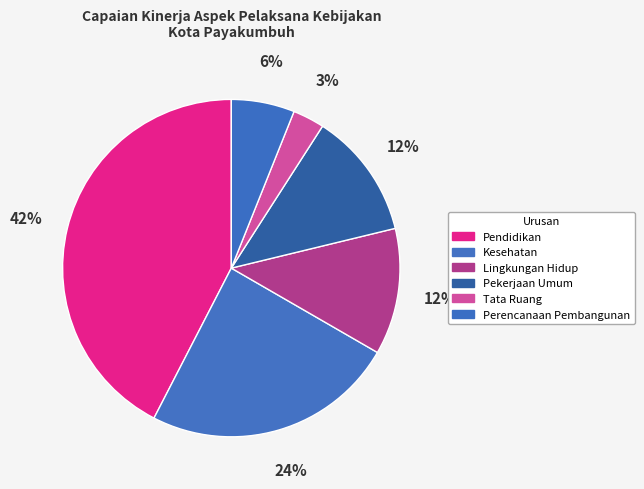

To the nearest percent, what is the combined percentage of Kesehatan and Perencanaan Pembangunan?

30%